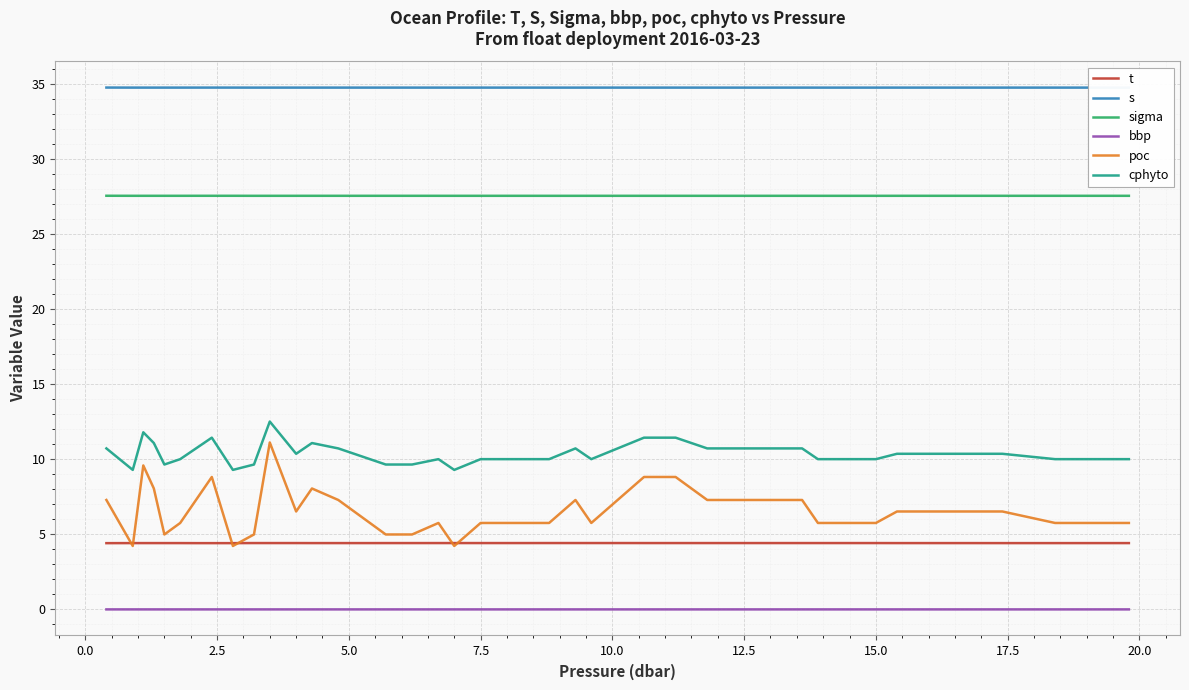

What is the value of the t point at the 32nd from the left?

4.4